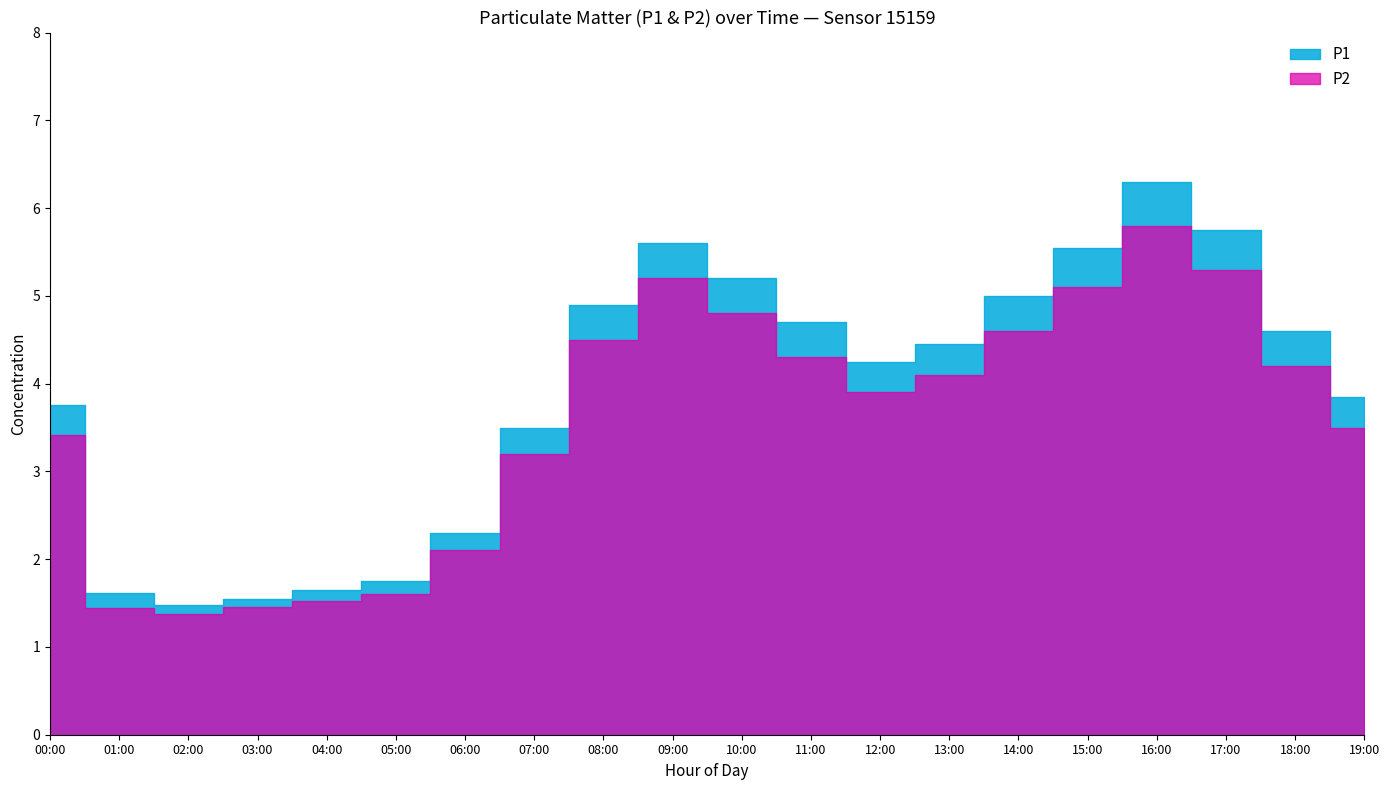

What is the value of the P2 point at the 18th from the left?

5.3